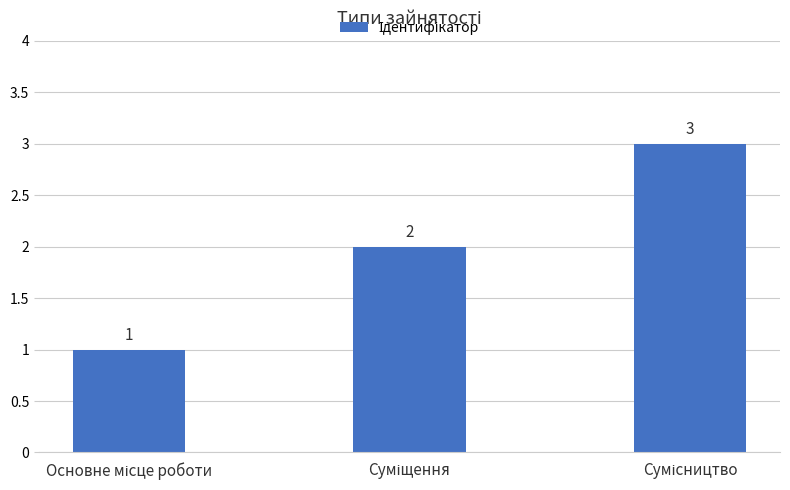

What is the maximum value shown in the chart?

3